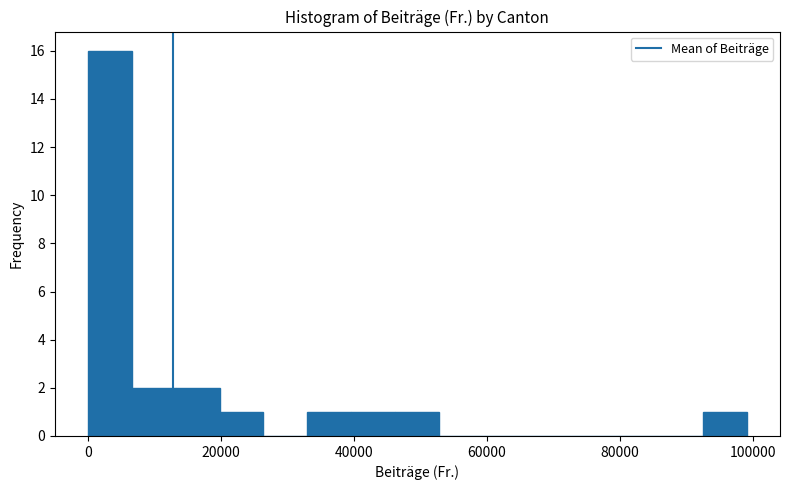

Around what value on the x-axis is the tallest bar? Give the approximate position of its centre, as read against the axis.

4000